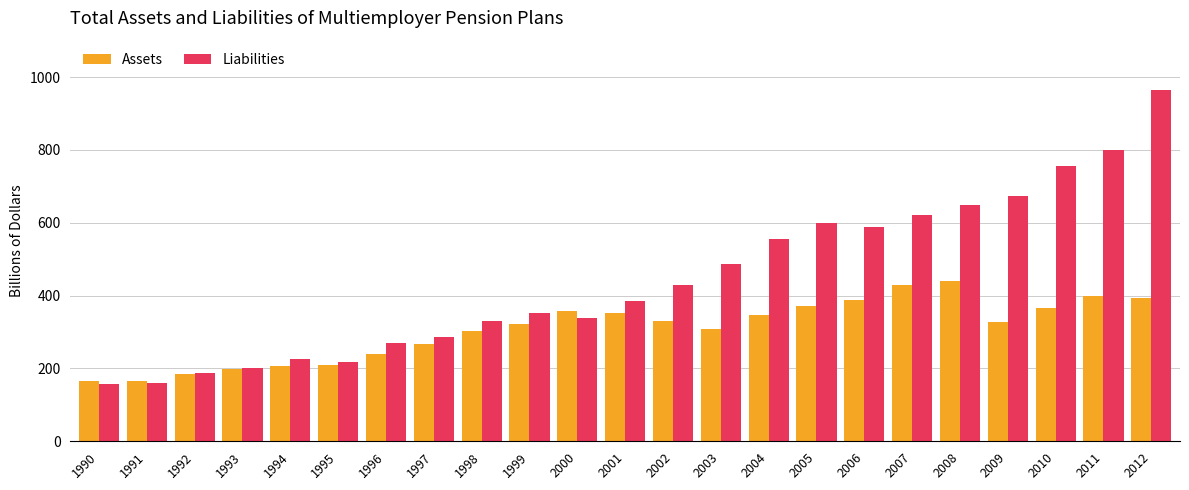

What are all the series names shown in the legend?

Assets, Liabilities